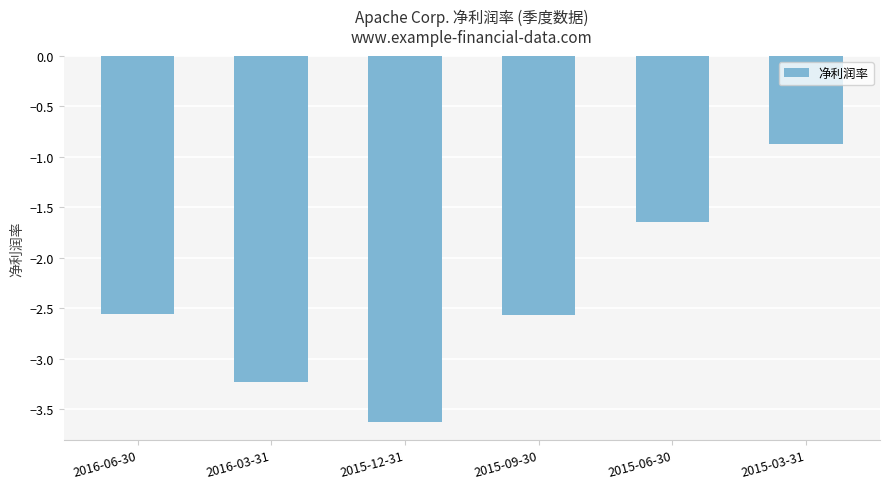

What is the maximum value shown in the chart?

-0.9